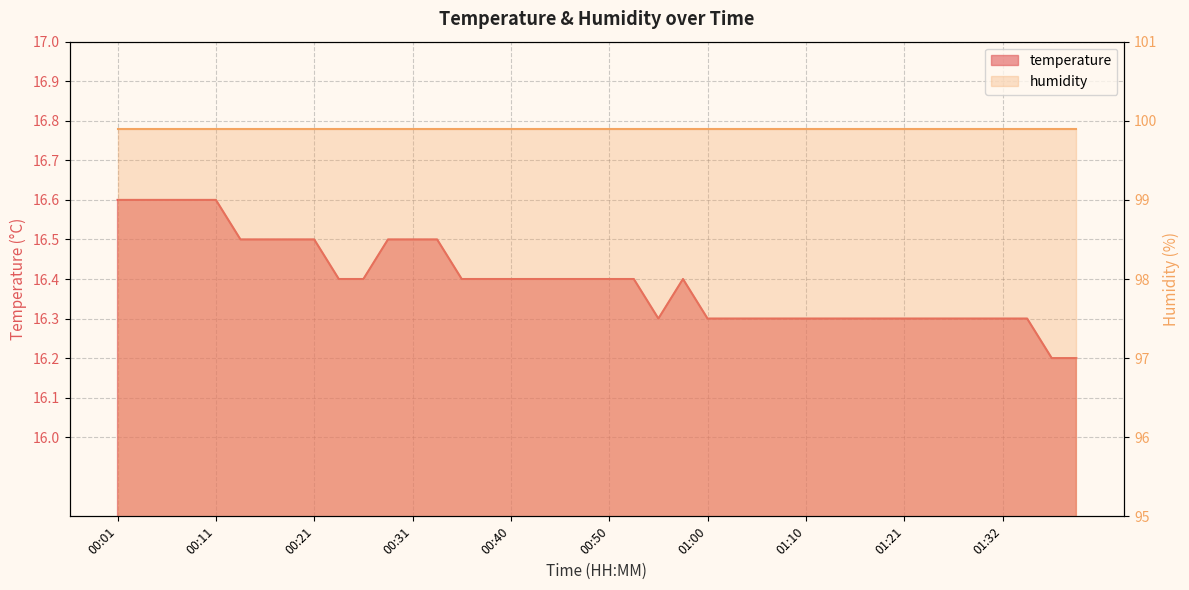

What is the approximate value at 00:58?

16.4